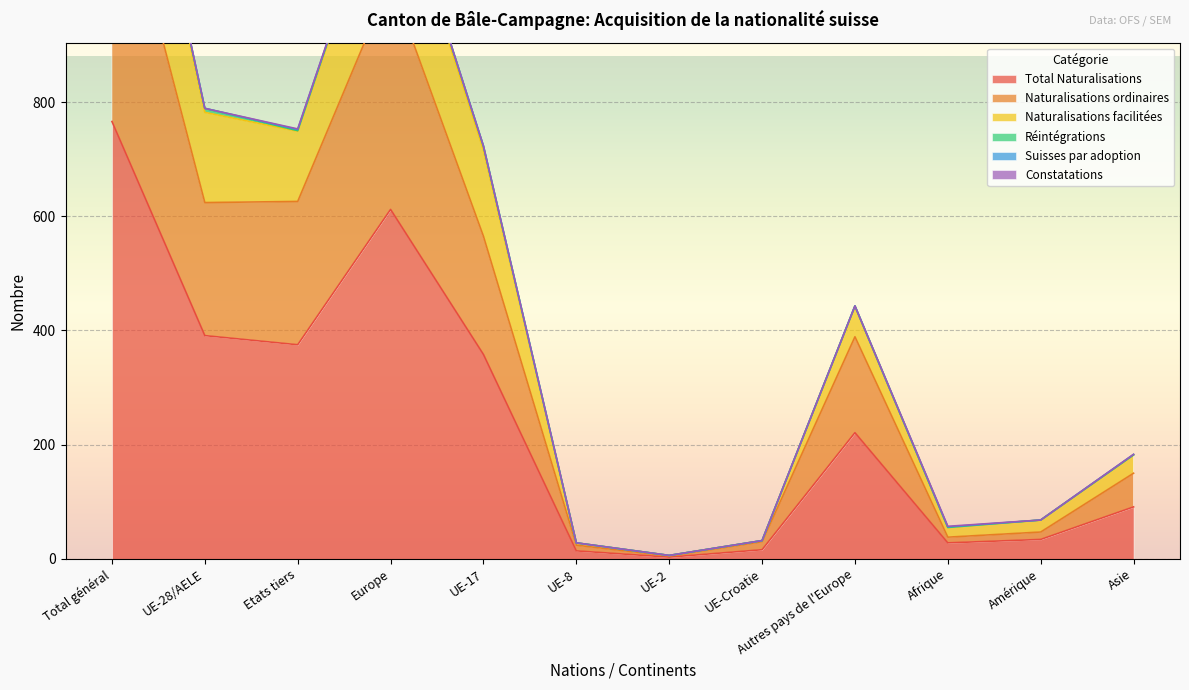

What is the highest value of the Total Naturalisations series?

766